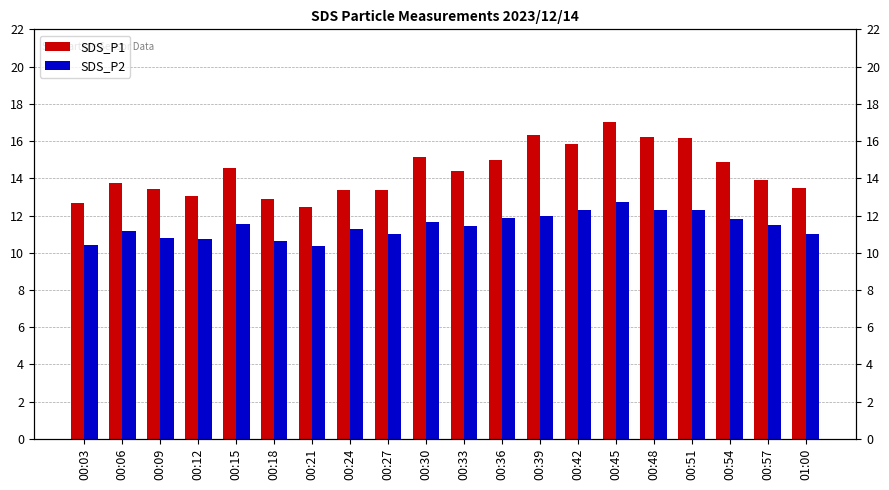

Is it true that SDS_P2 equals 11.8 at 00:54?

True